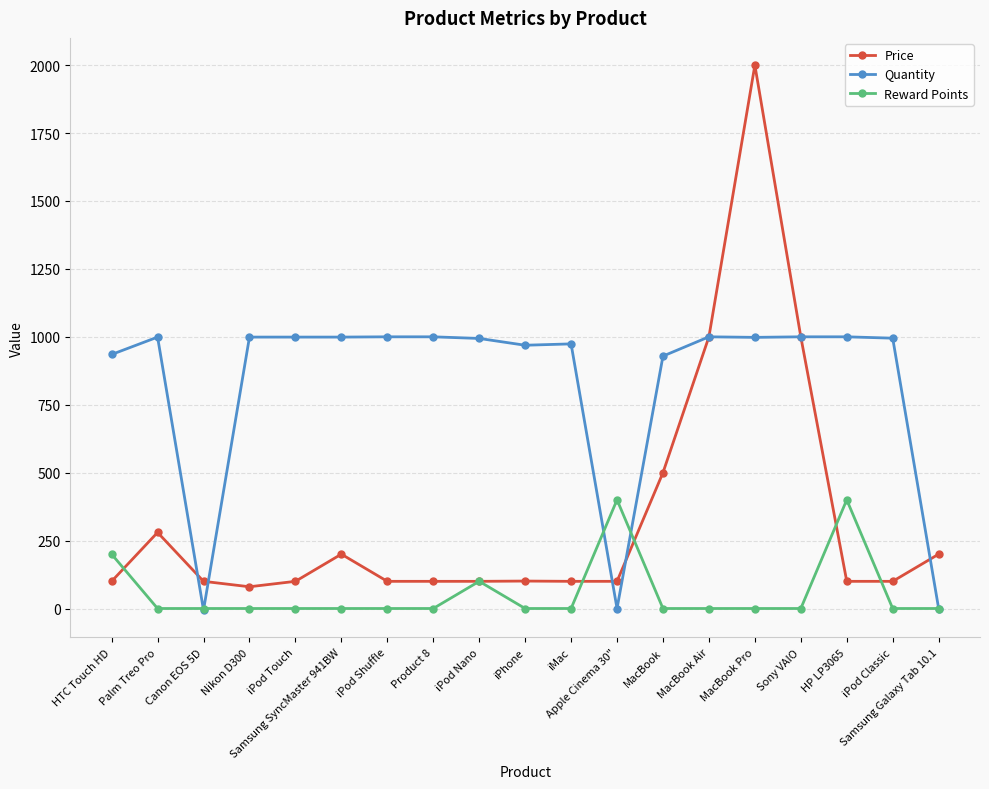

What is the sum of all Quantity values?

15784.0